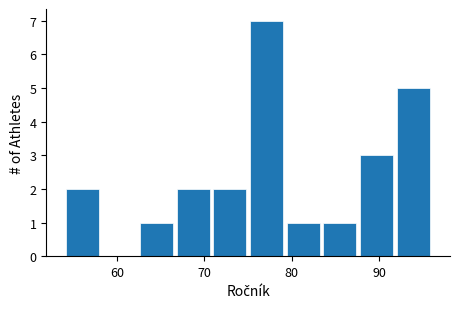

Over which range of the x-axis is the bar tallest?

75.0 to 79.2